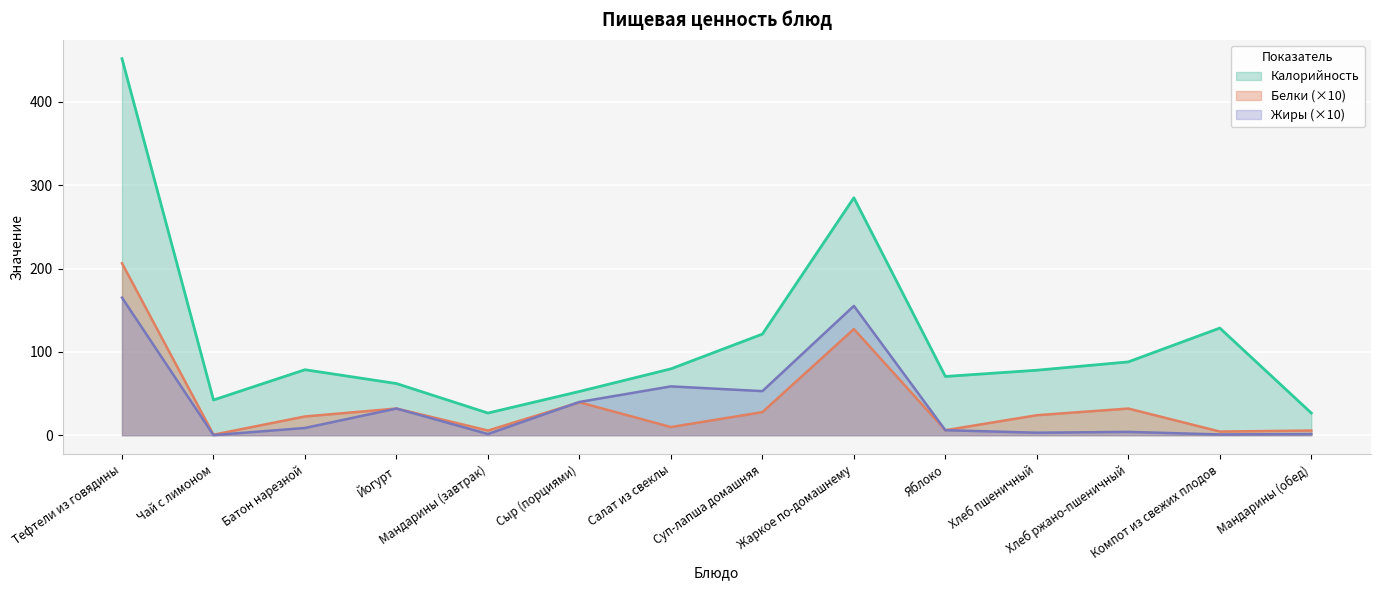

Is it true that Жиры equals 58.6 at Салат из свеклы?

True